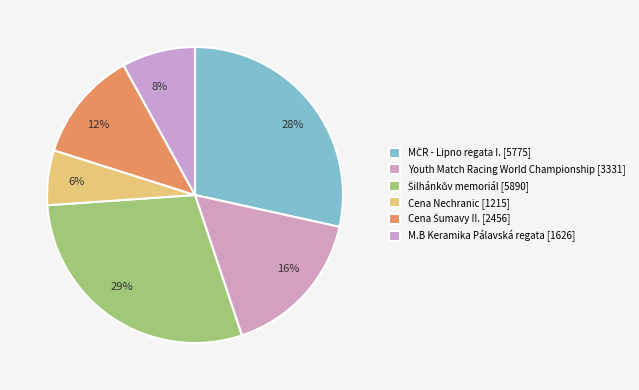

To the nearest percent, what is the average slice percentage?

17%